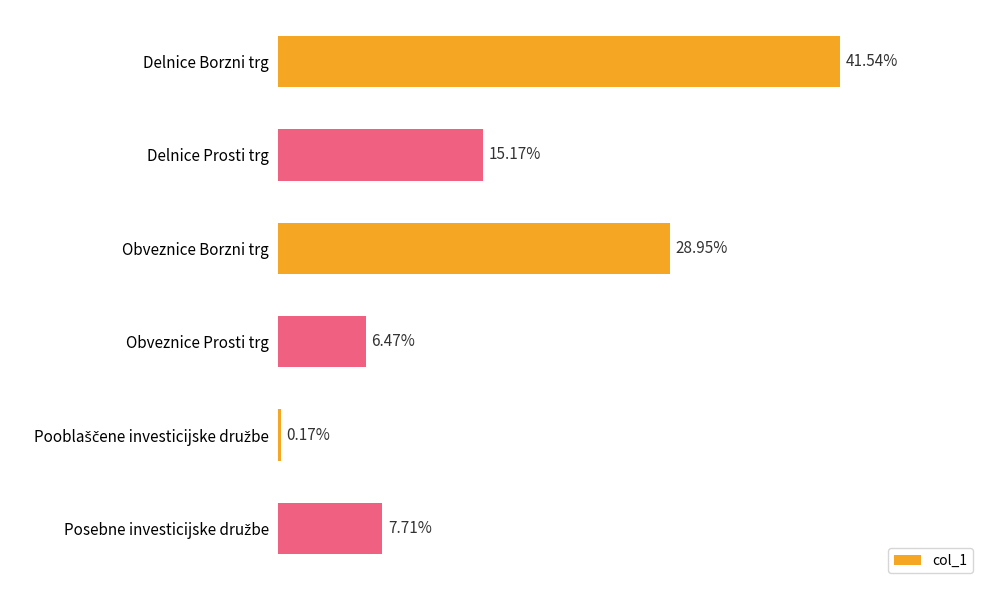

Between Obveznice Borzni trg and Delnice Borzni trg, which is larger?

Delnice Borzni trg